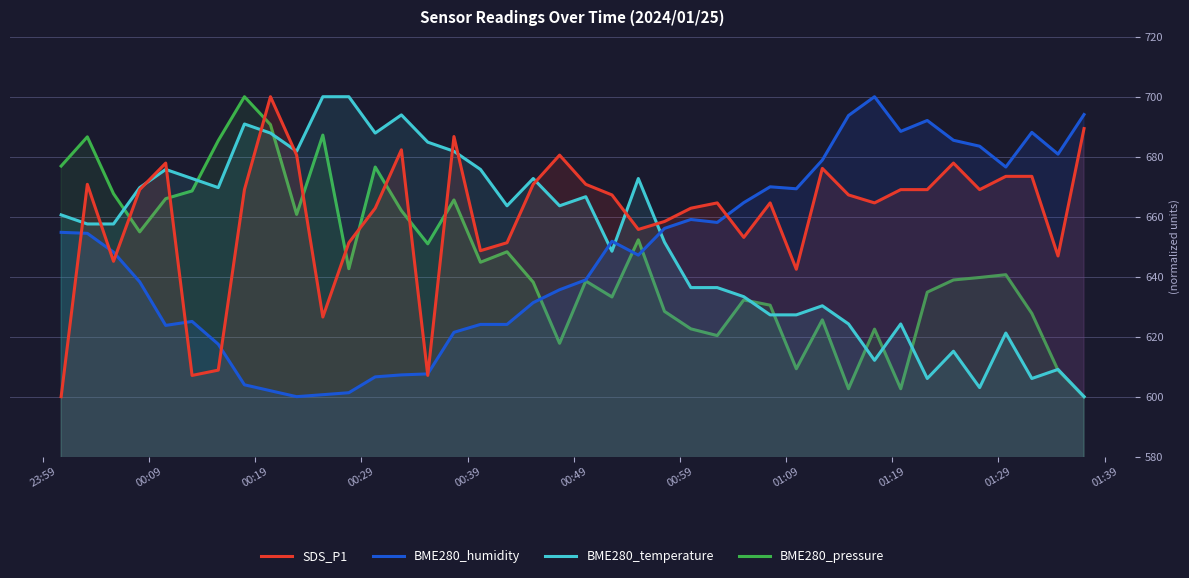

How many times do BME280_pressure and BME280_humidity cross each other?

3